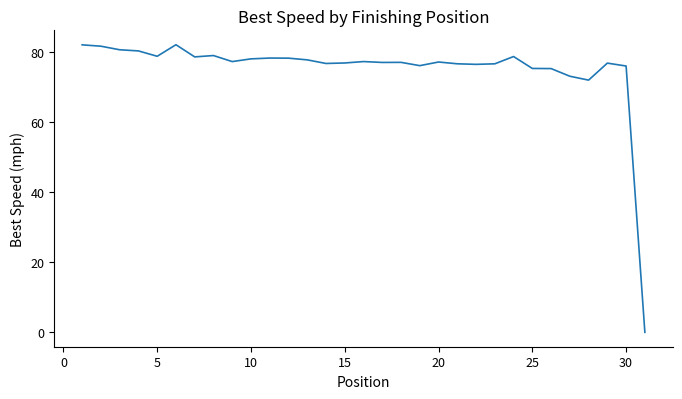

What is the sum of all values?

2325.2